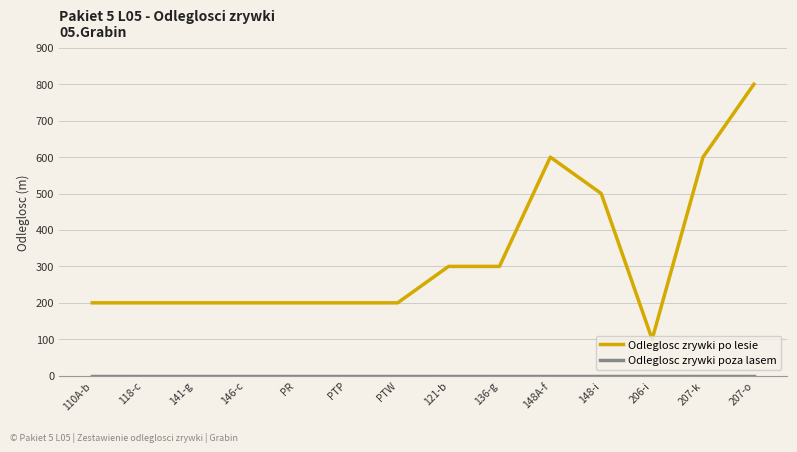

True or false: Odleglosc zrywki po lesie has a value of 600 at 207-k.

True